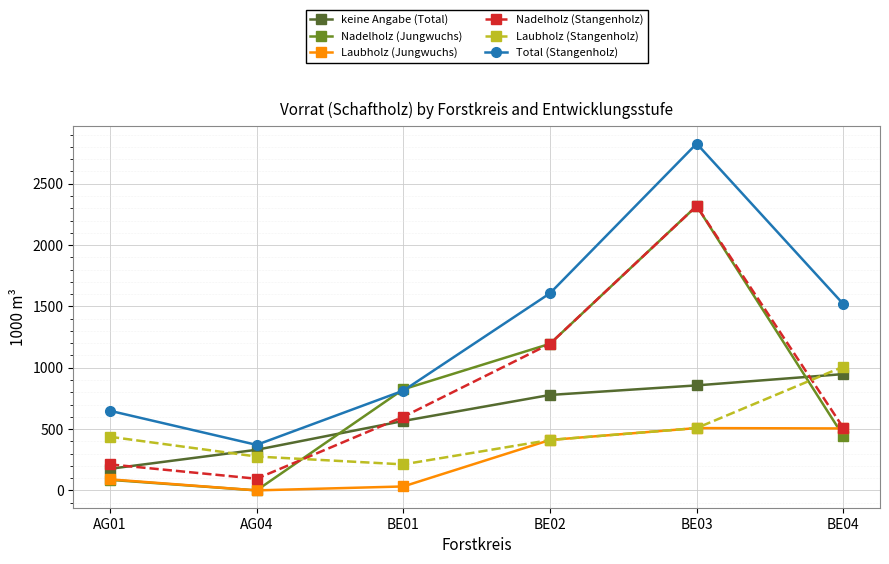

What is the difference between the highest and lowest values at AG01?

563